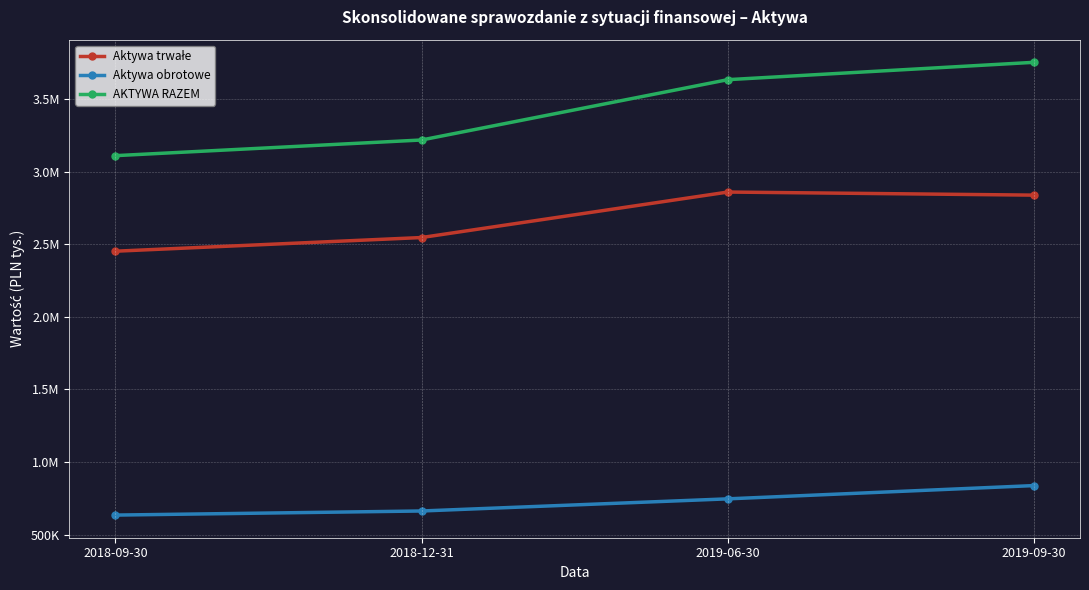

List the series in order of their peak value, lowest first.

Aktywa obrotowe, Aktywa trwałe, AKTYWA RAZEM